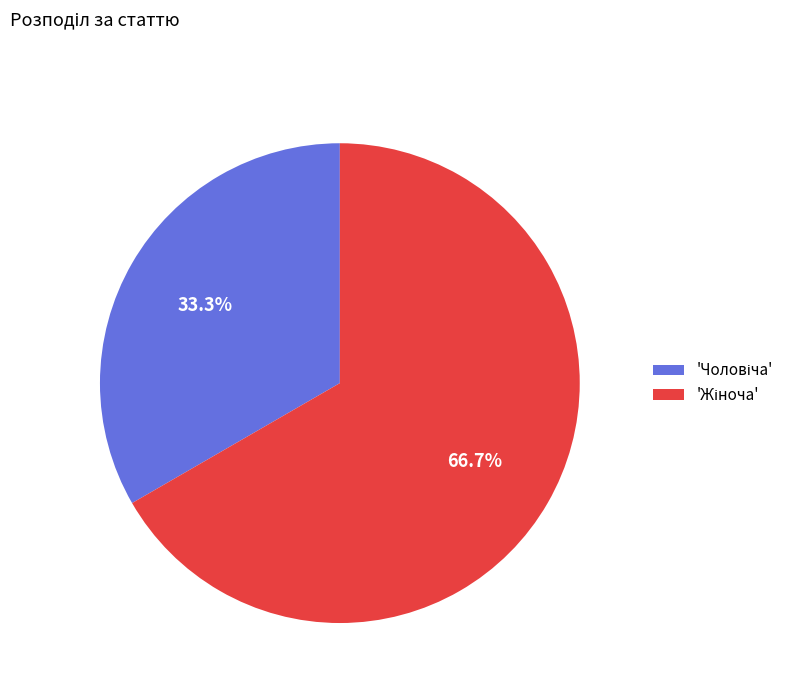

Is there a majority slice in this chart?

Yes